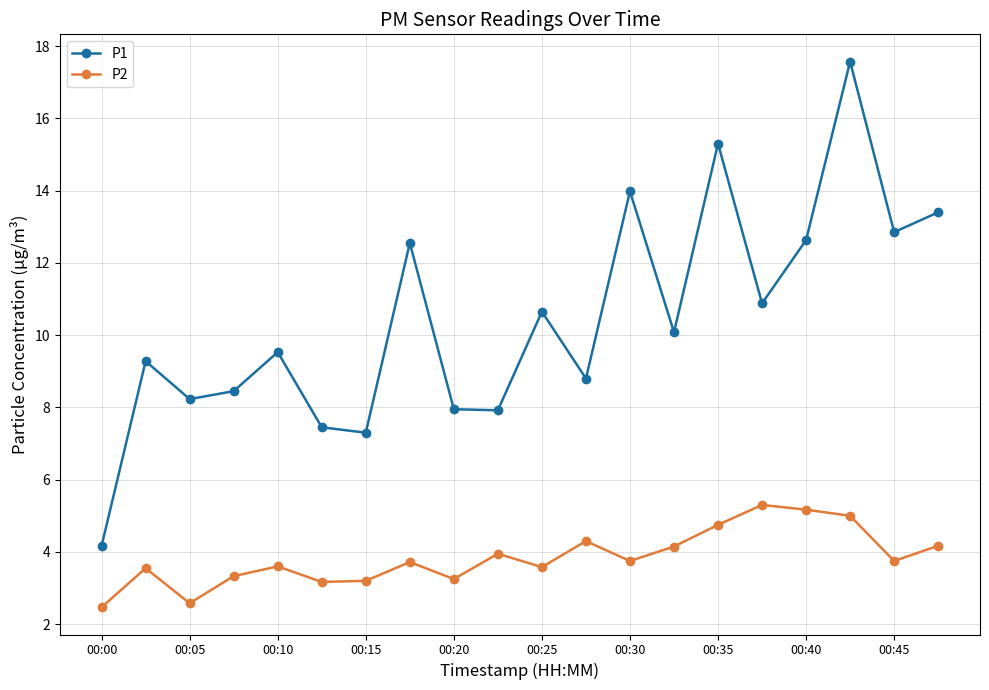

What is the sum of all P1 values?

209.0